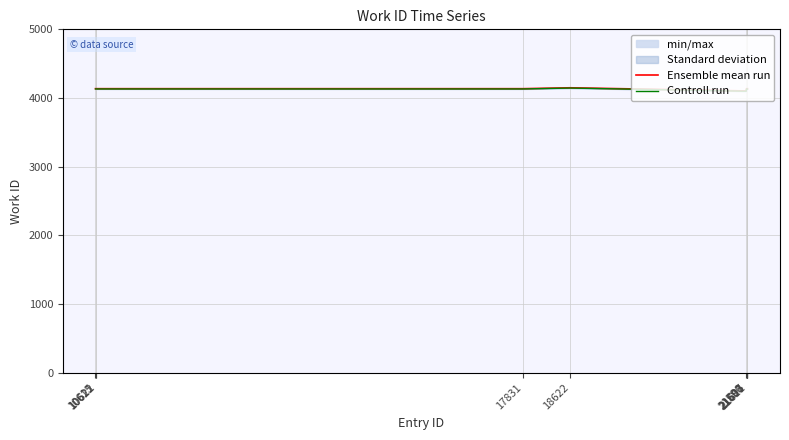

At how many categories does at least one series exceed 4117?

9